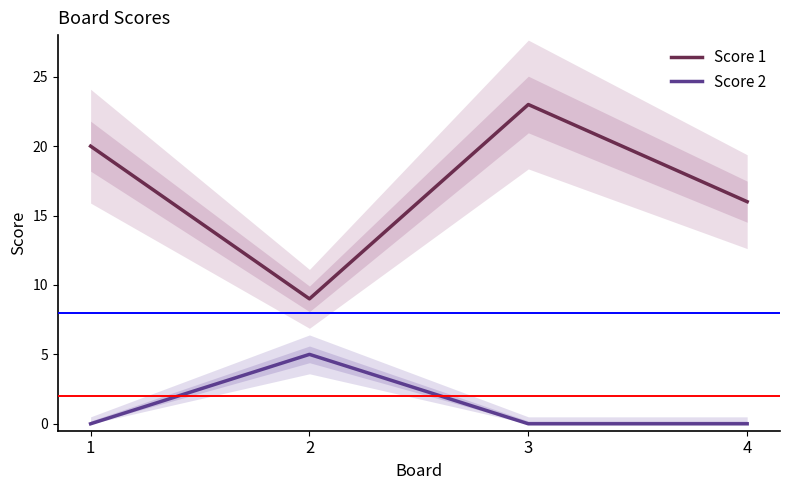

Rank the series by their maximum value, from lowest to highest.

Score 2, Score 1